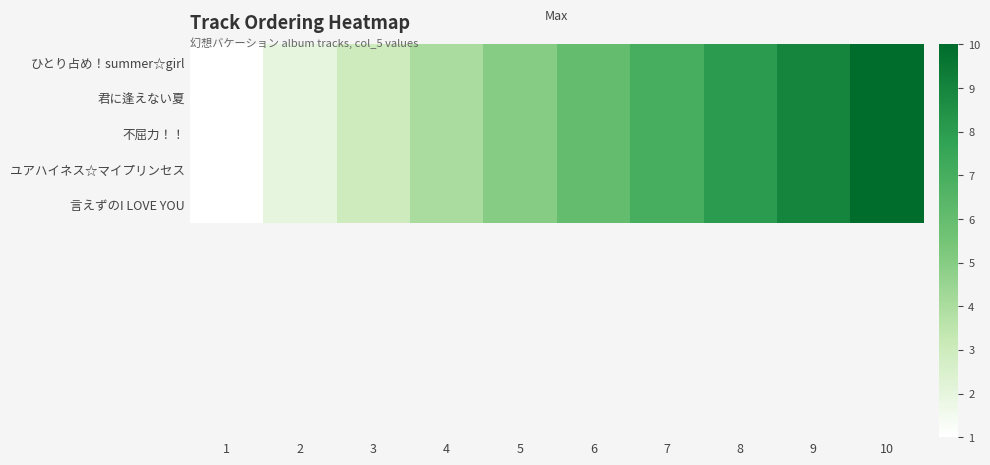

The value of 言えずのI LOVE YOU at 10 is 10. True or false?

True